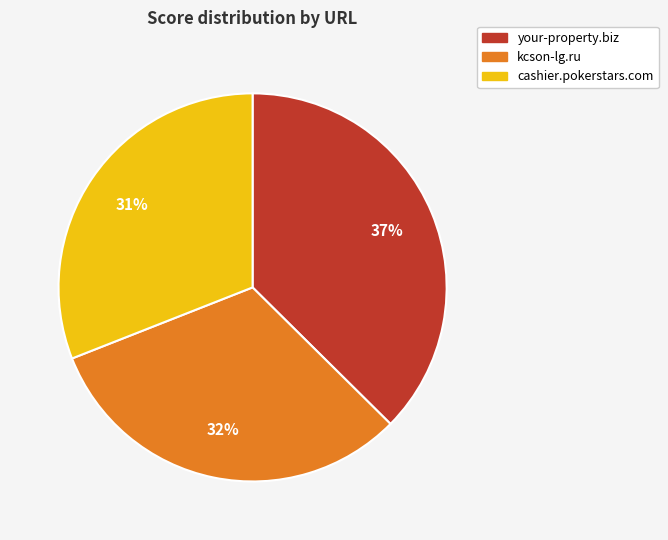

To the nearest percent, what portion does cashier.pokerstars.com represent?

31%